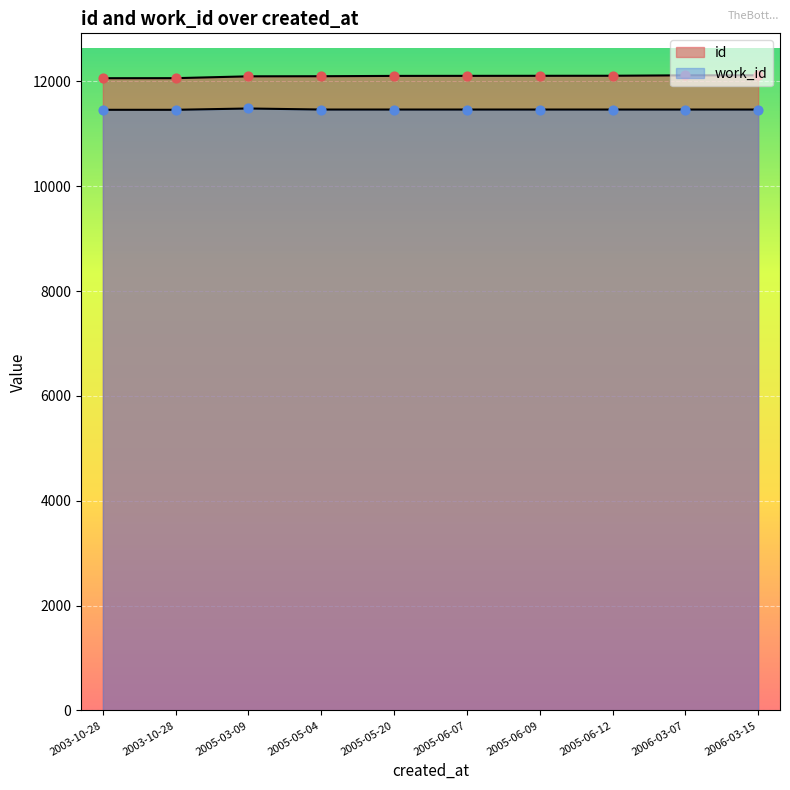

Is the value of work_id at 2003-10-28 greater than the value of id at 2006-03-07?

No